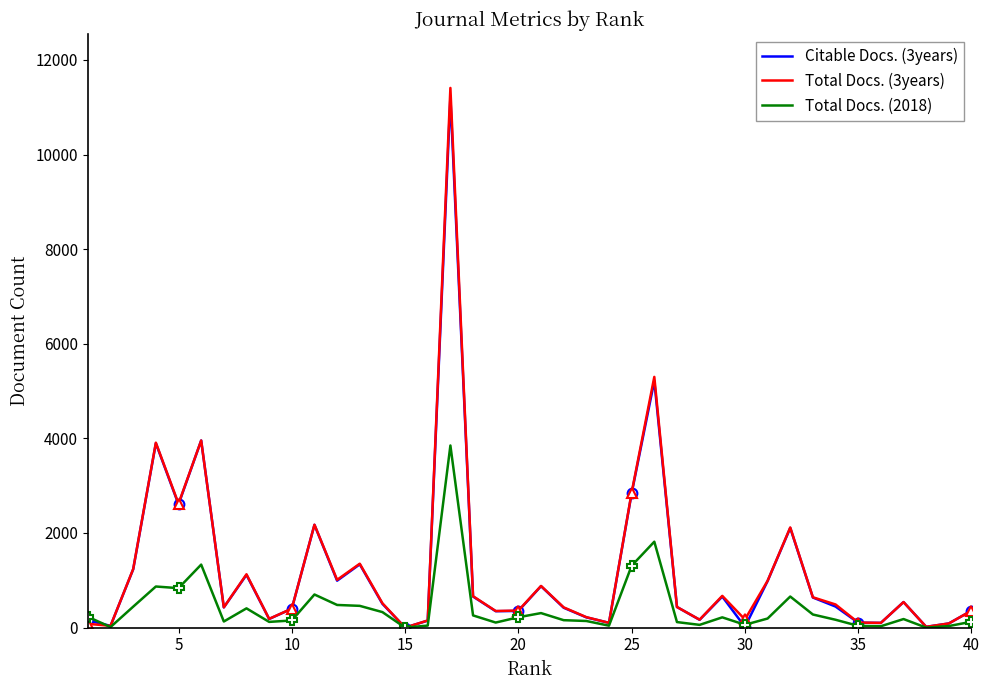

True or false: Total Docs. (3years) has a value of 57 at 22.

False